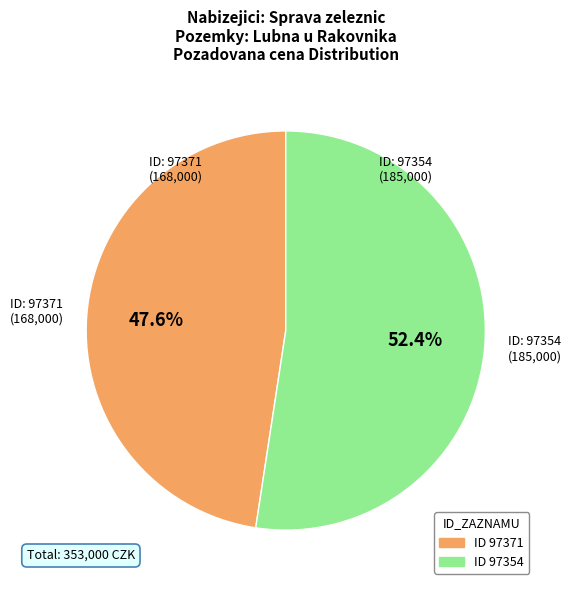

What percentage is NOT represented by ID 97354?

47.6%